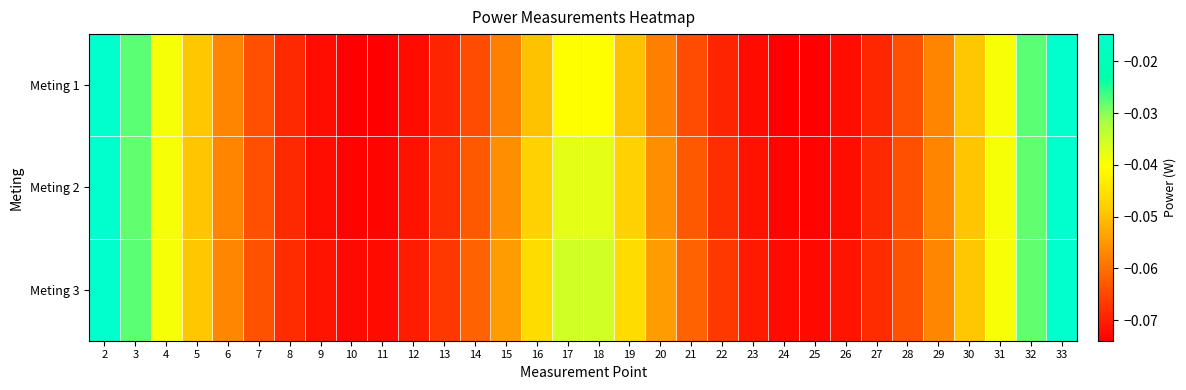

List the series in order of their peak value, highest first.

Meting 1, Meting 3, Meting 2